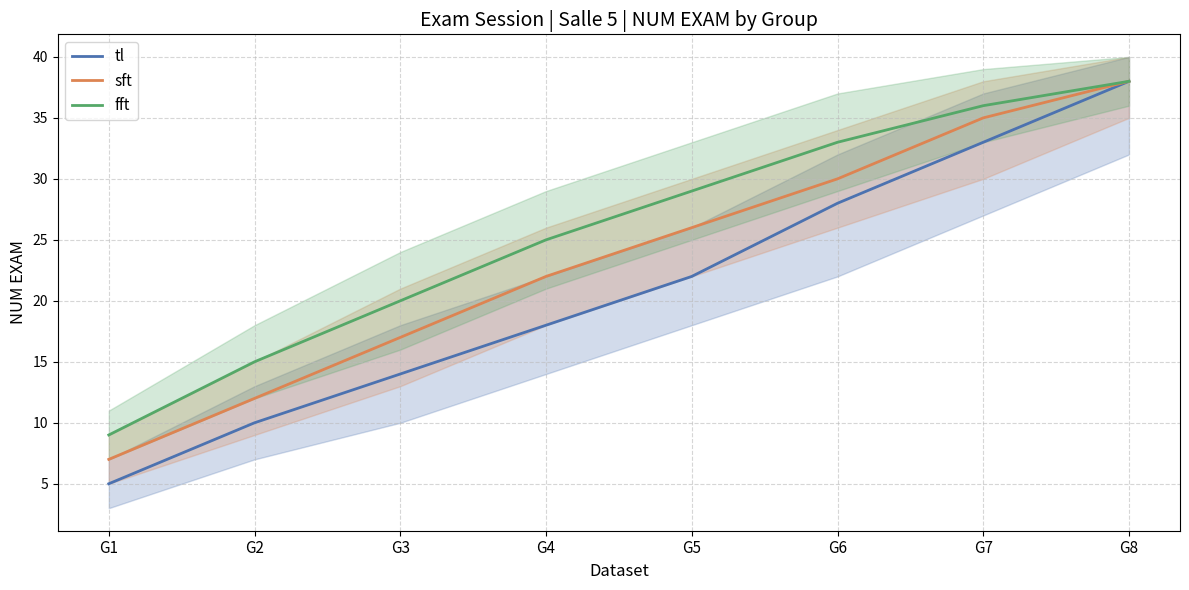

Reading right to left, extract all data points from this chart.

tl: G8=38	G7=33	G6=28	G5=22	G4=18	G3=14	G2=10	G1=5
sft: G8=38	G7=35	G6=30	G5=26	G4=22	G3=17	G2=12	G1=7
fft: G8=38	G7=36	G6=33	G5=29	G4=25	G3=20	G2=15	G1=9